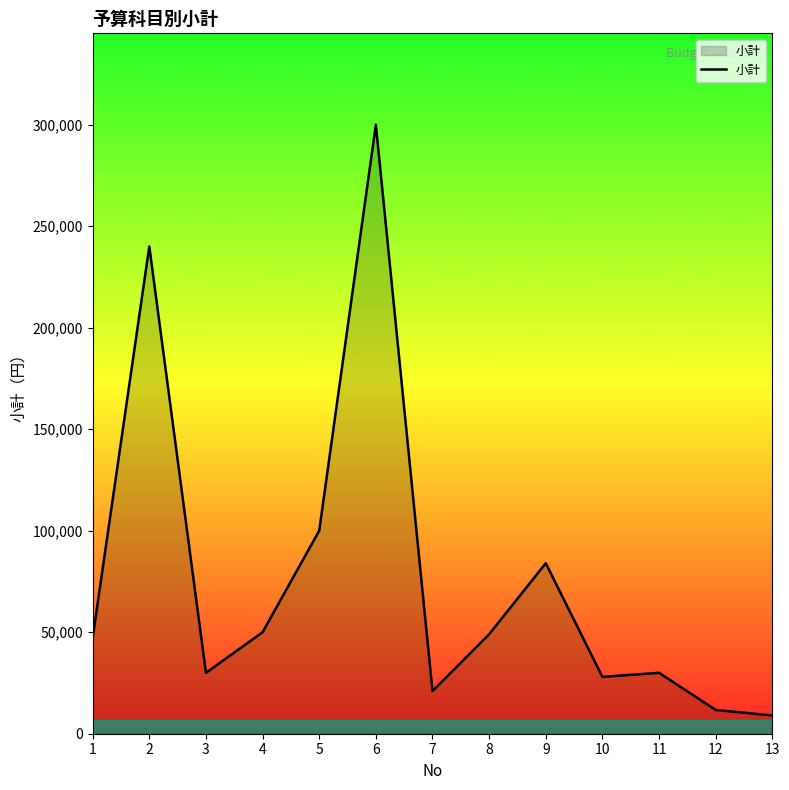

What is the greatest value displayed?

300000